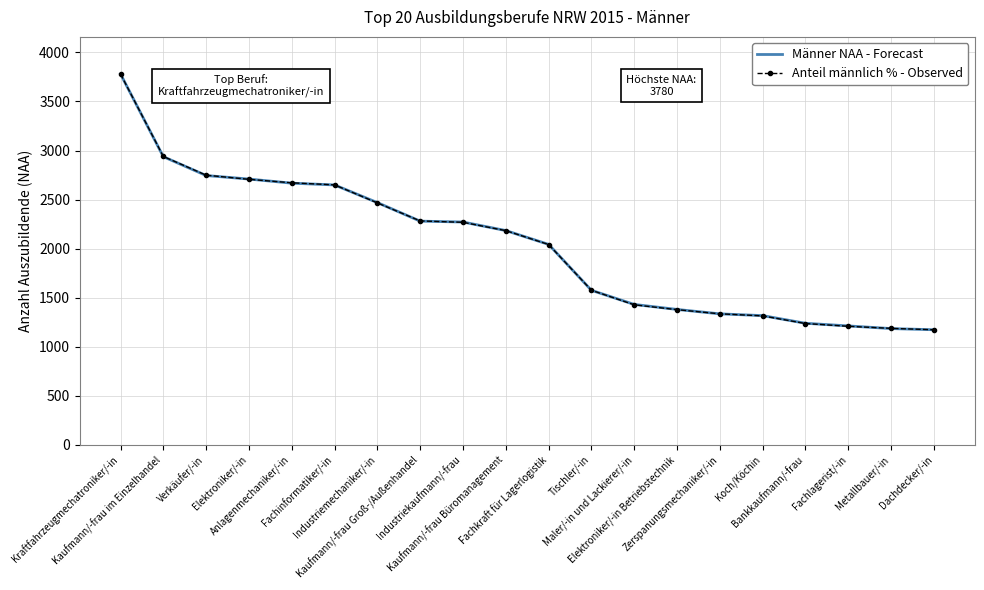

What is the greatest value displayed?

3780.0